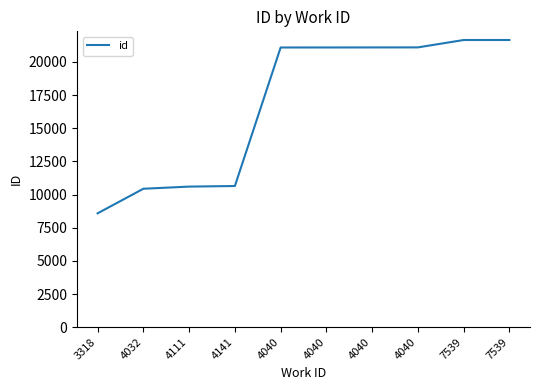

Rank the categories by value from lowest to highest.

3318, 4032, 4111, 4141, 4040, 4040, 4040, 4040, 7539, 7539